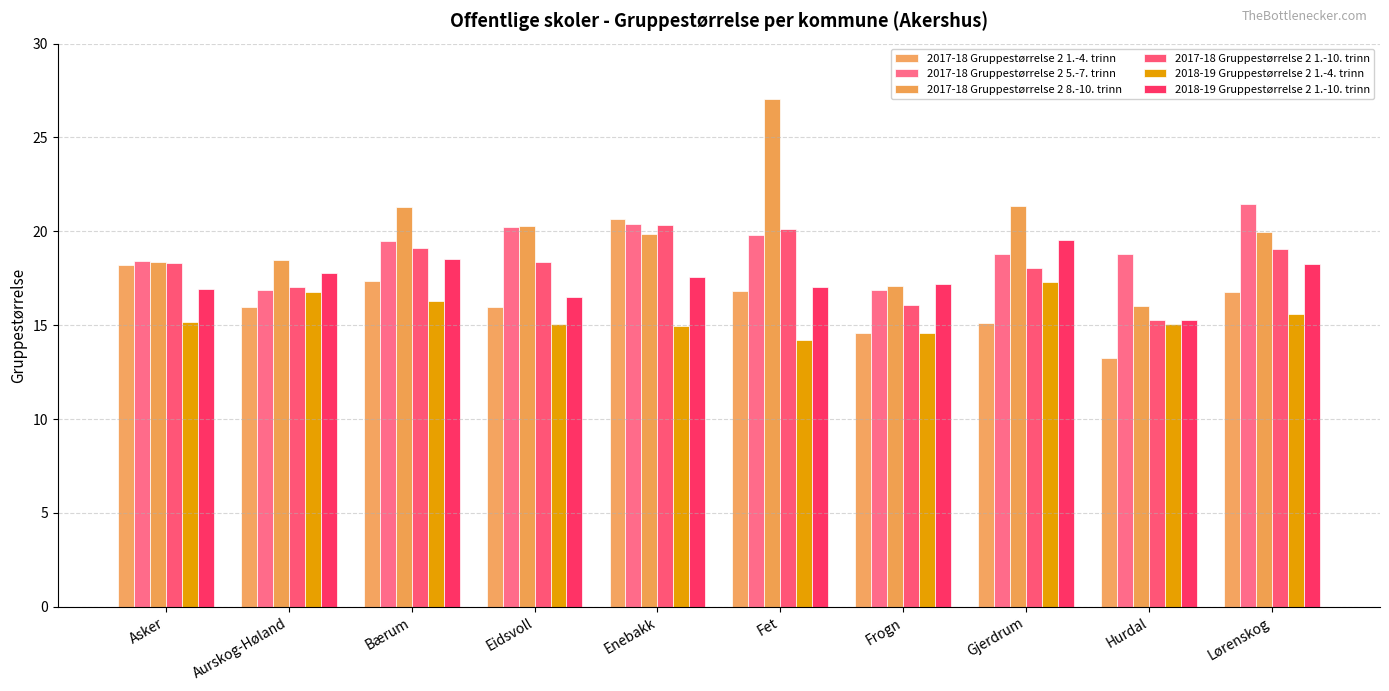

Does the chart contain any negative values?

No